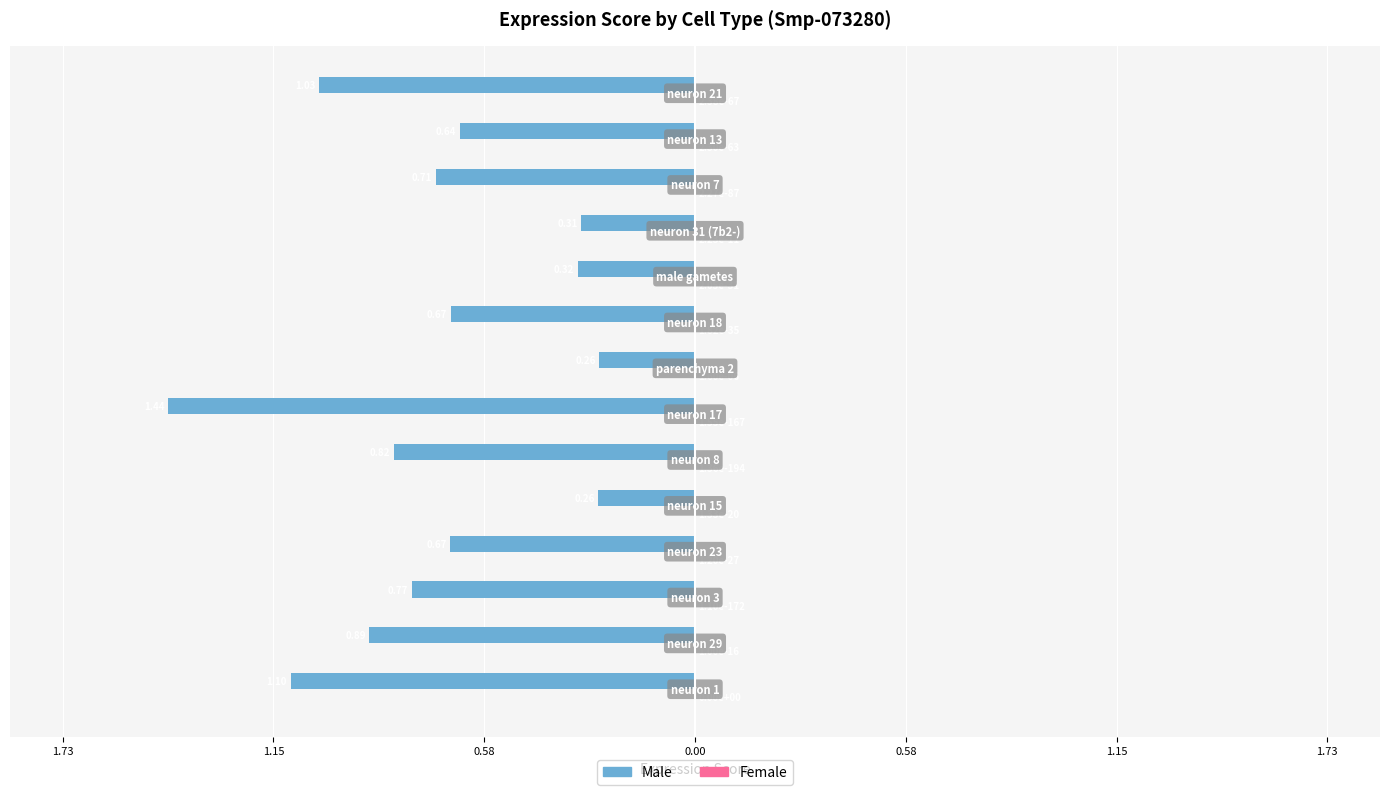

What is the difference between the maximum and minimum values in the Male series?

1.2